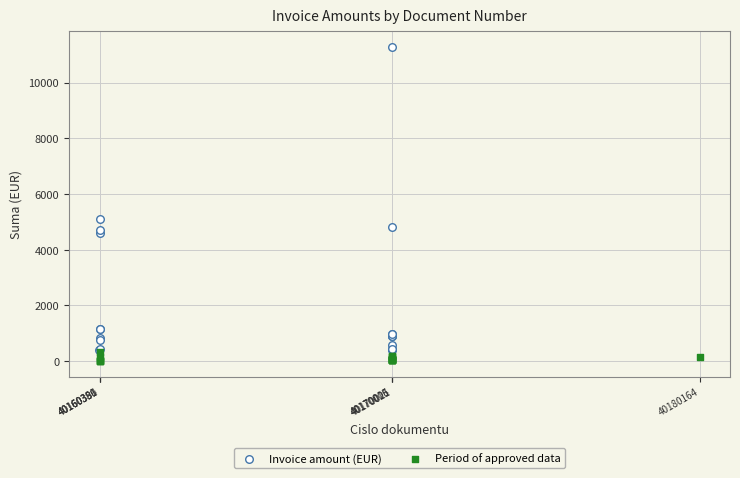

What are all the series names shown in the legend?

Invoice amount (EUR), Period of approved data